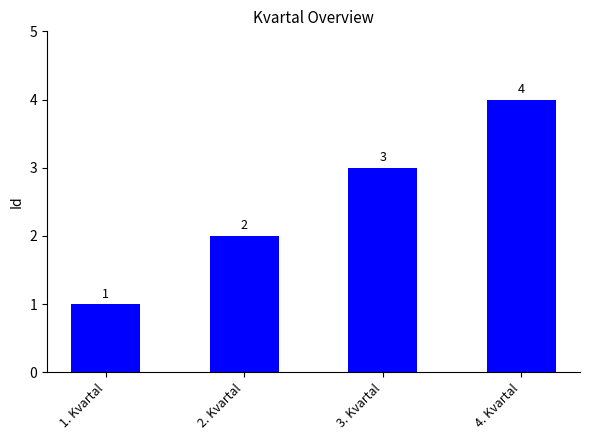

Approximately how many times larger is the value at 4. Kvartal compared to 1. Kvartal?

4.0